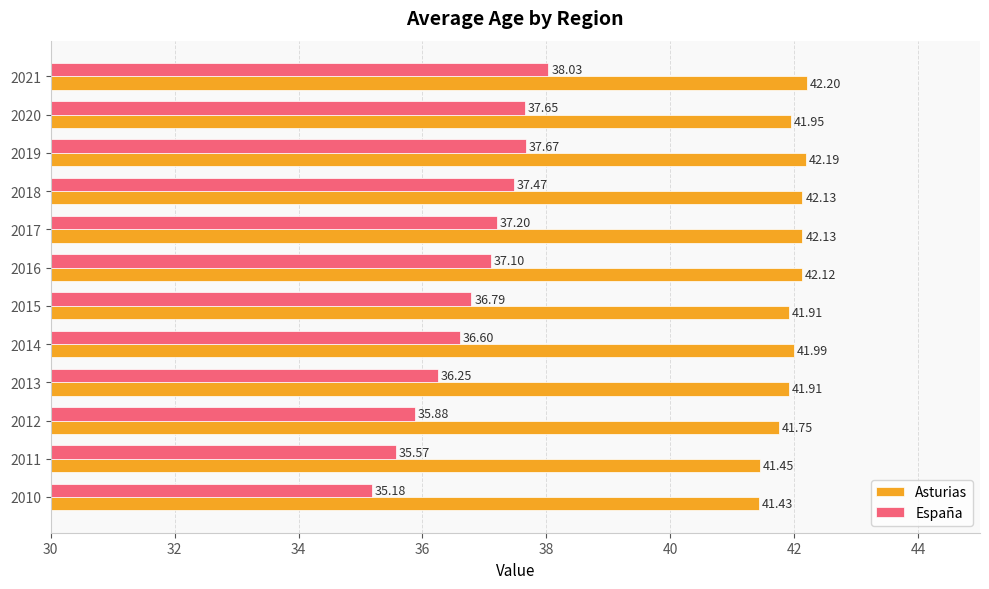

At which label does Asturias reach its minimum?

2010